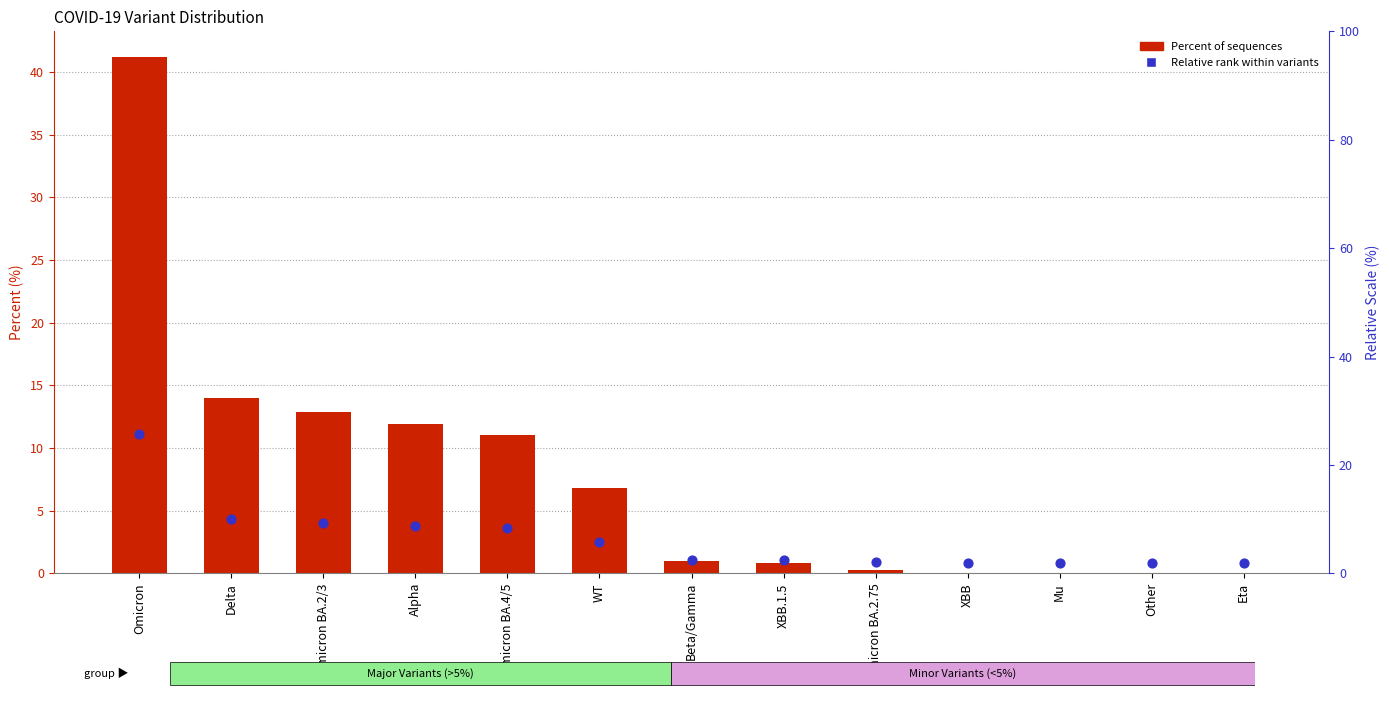

Which series has the largest Y range (max minus min)?

Percent of sequences